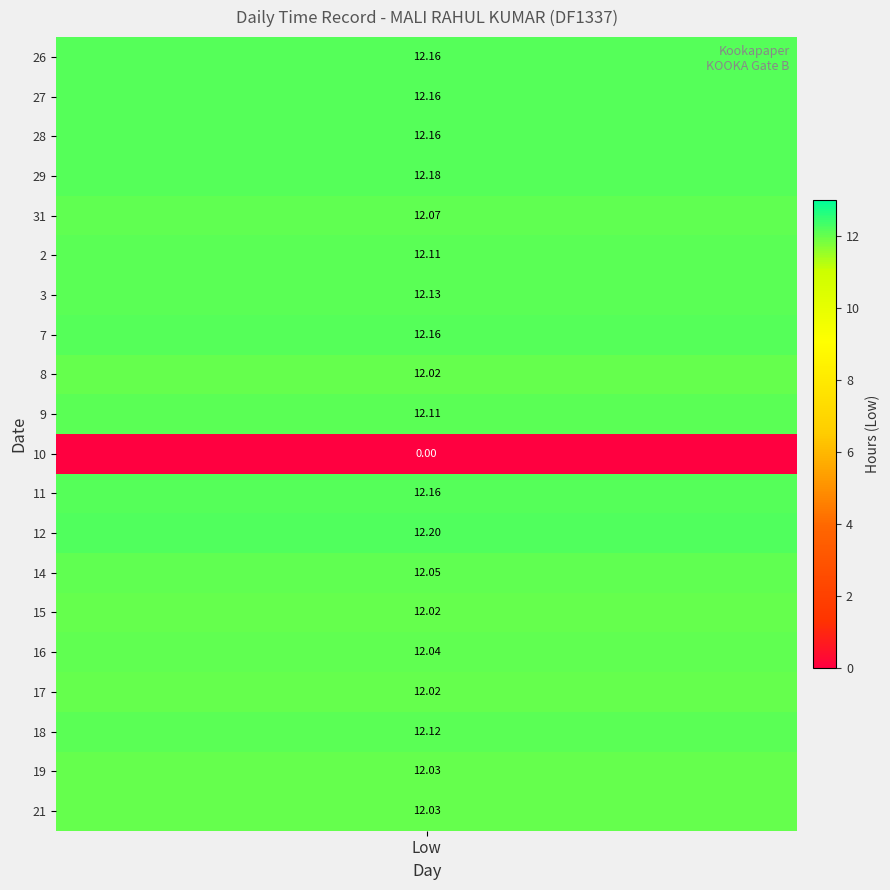

Is it true that 11 equals -5.0 at 2?

False